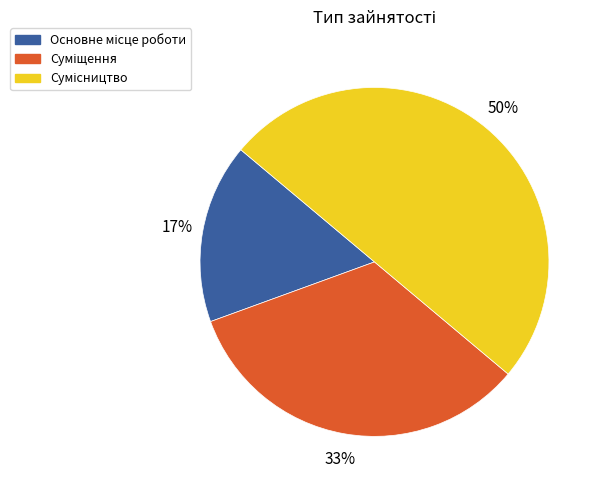

To the nearest percent, what is the difference between the largest and smallest slice percentages?

33%